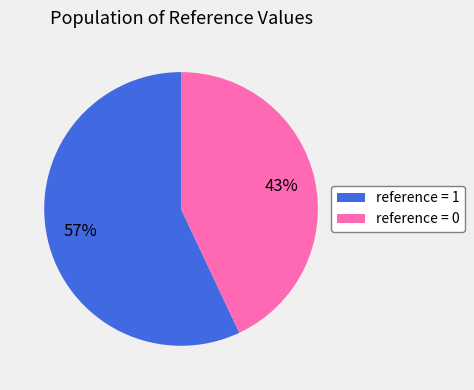

True or false: reference = 0 accounts for 43% of the total.

True